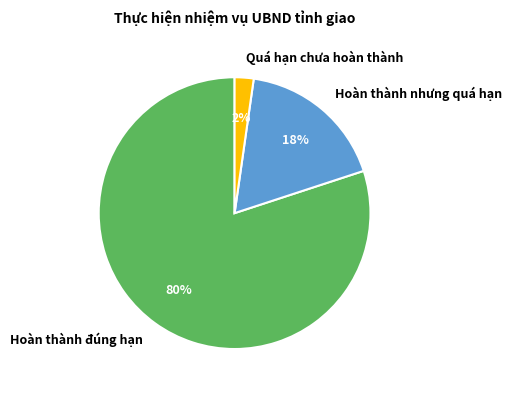

Is the sum of Hoàn thành nhưng quá hạn and Quá hạn chưa hoàn thành greater than half?

No